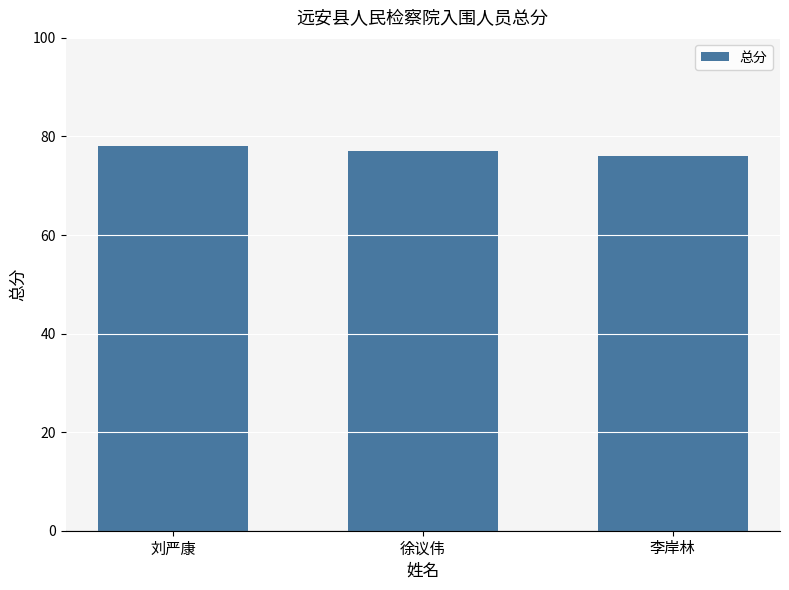

Rank the categories by value from lowest to highest.

李岸林, 徐议伟, 刘严康